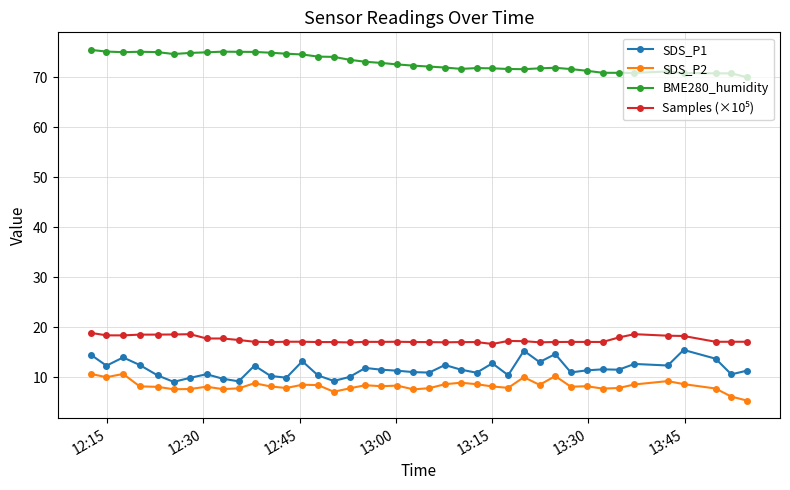

Which series has the largest total across all categories?

BME280_humidity